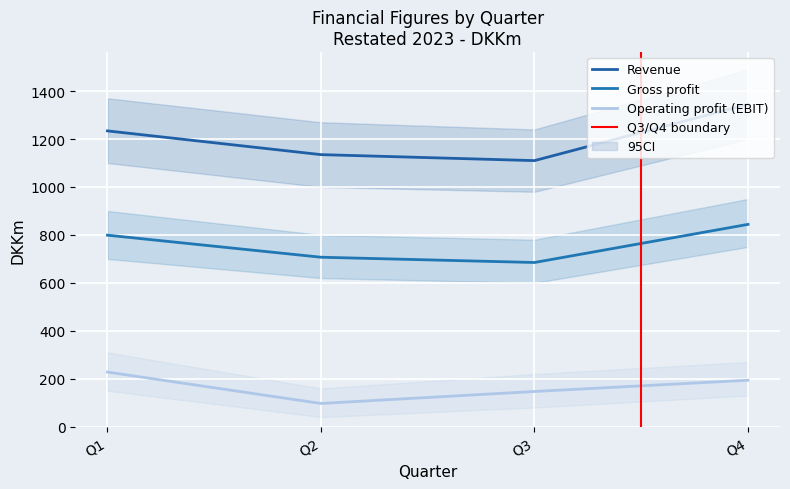

True or false: Operating profit (EBIT) and Revenue cross at least once.

False